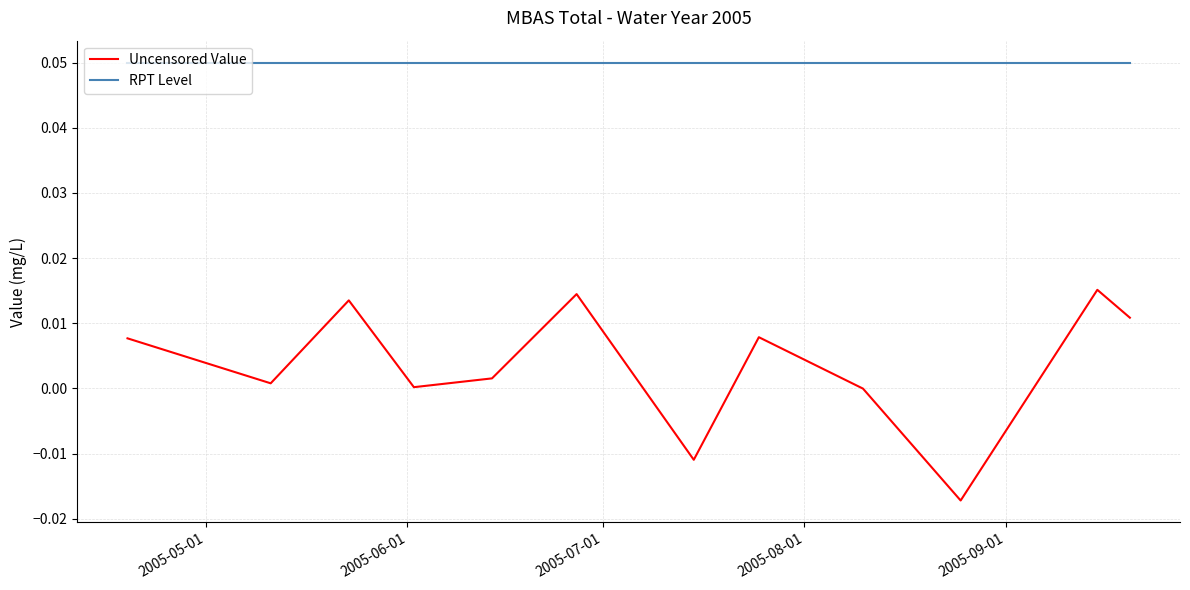

Rank the series by their average value, from lowest to highest.

Uncensored Value, RPT Level